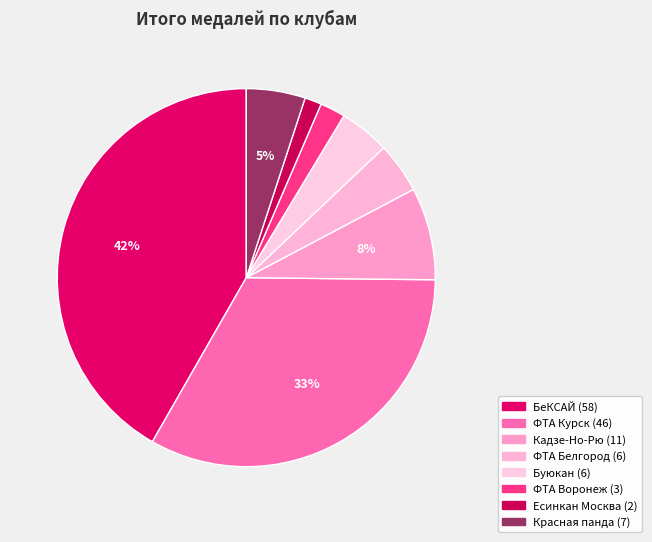

What is the largest slice in the pie chart?

БеКСАЙ